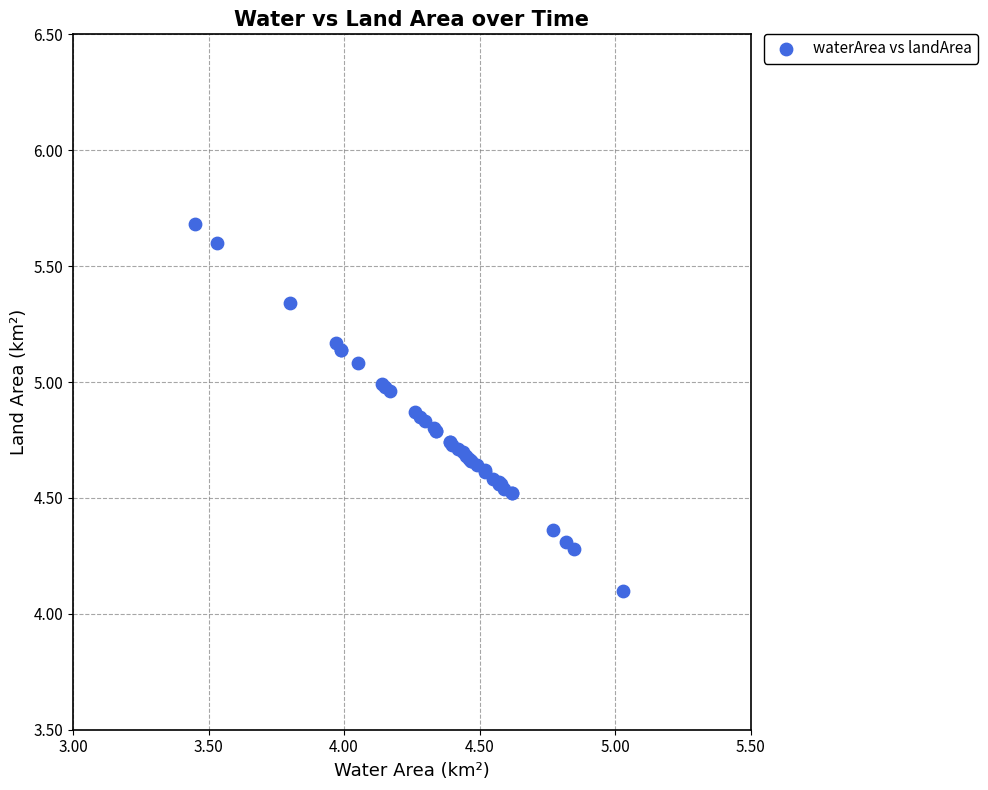

What Y value in the scatter plot is closest to 4?

4.1